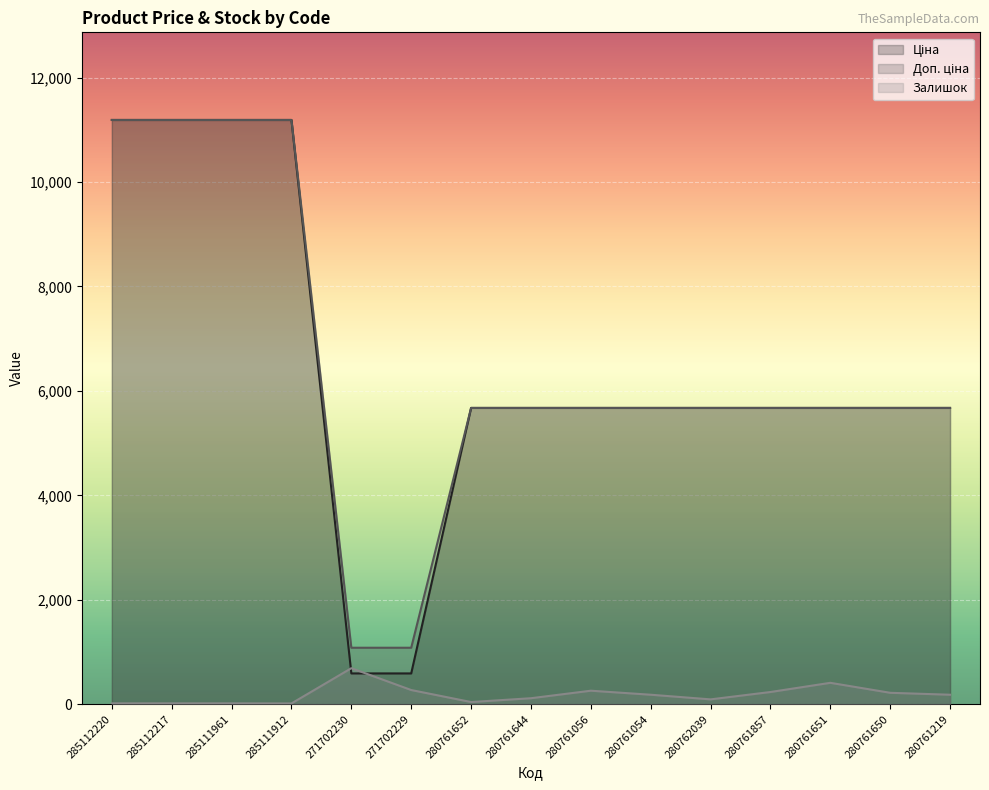

How many values in the Доп. ціна series exceed 5673?

13